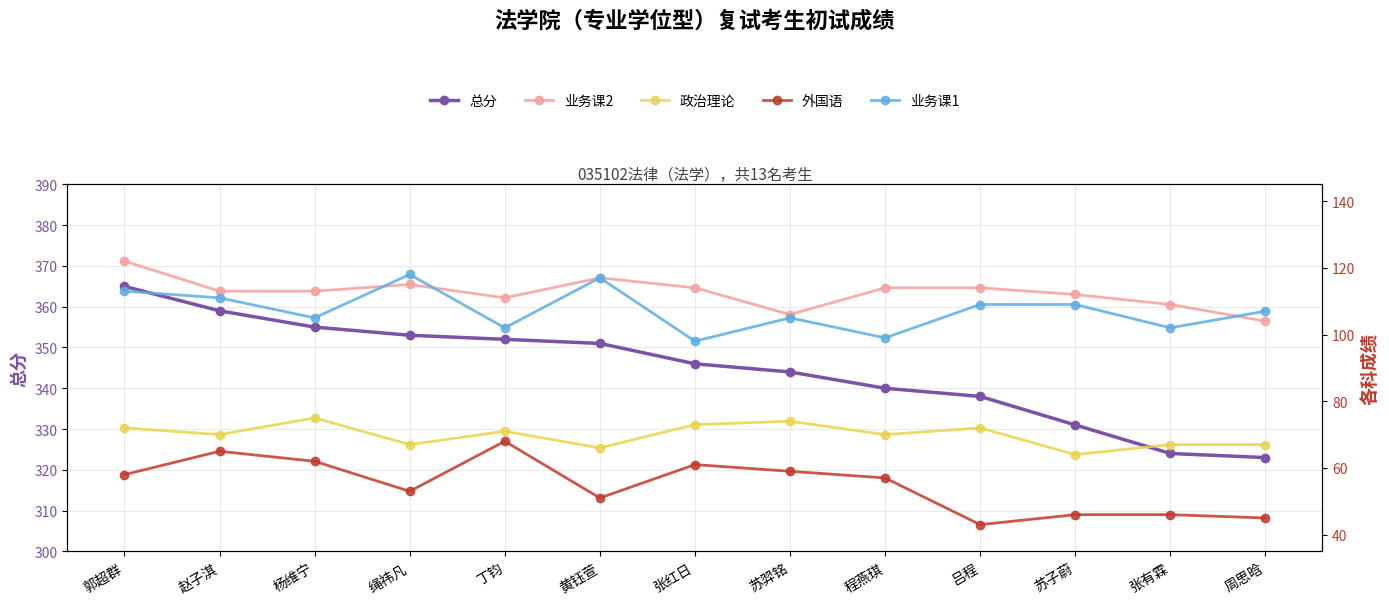

What is the value of the 外国语 point at the 13th from the left?

45